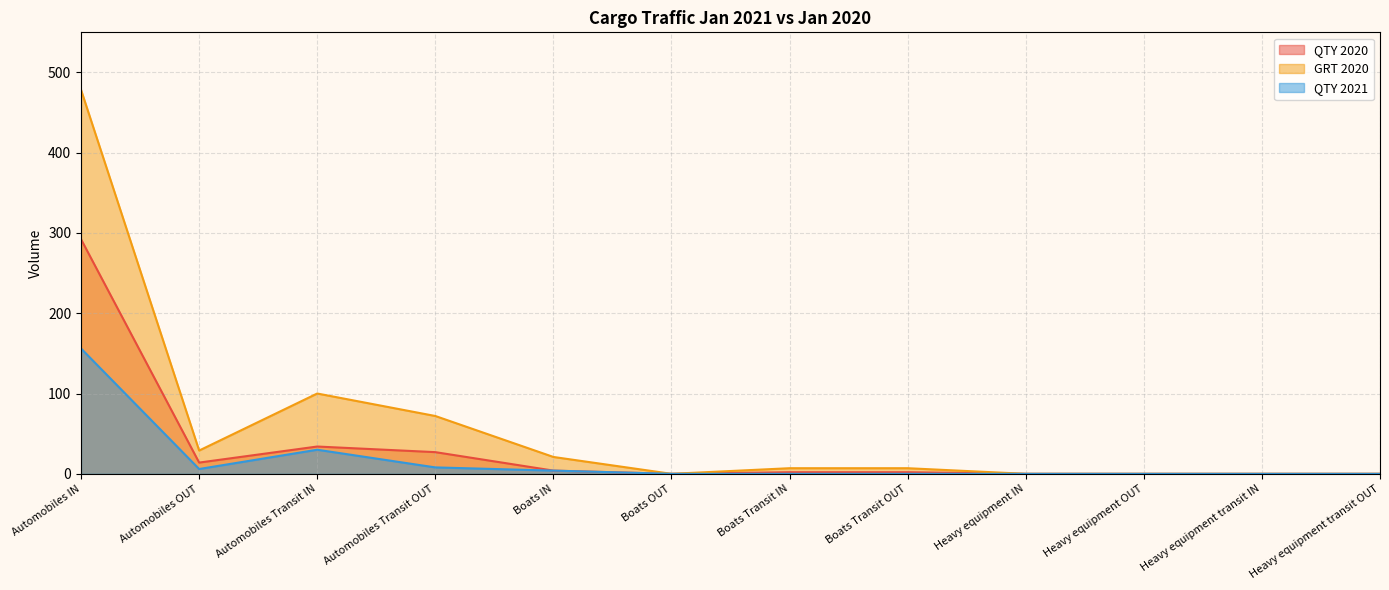

What is the total value across all series at Automobiles IN?

926